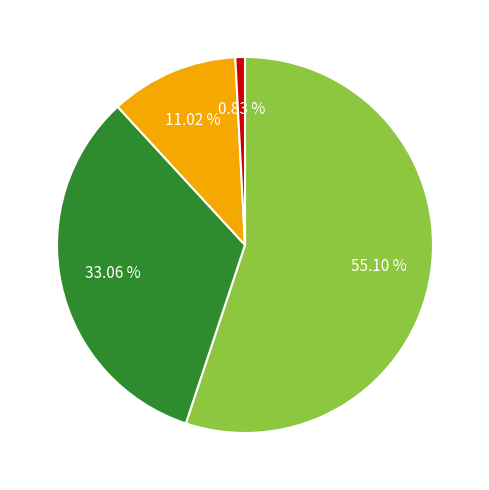

Is there any slice that represents more than half of the pie?

Yes